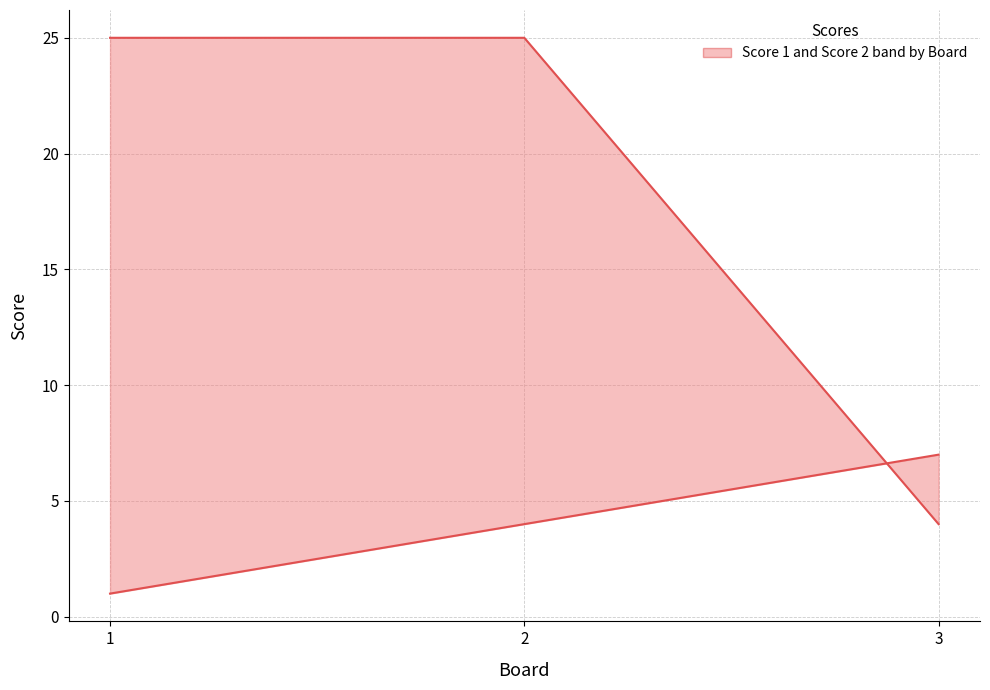

Rank the categories by Score 2 value from lowest to highest.

3, 1, 2